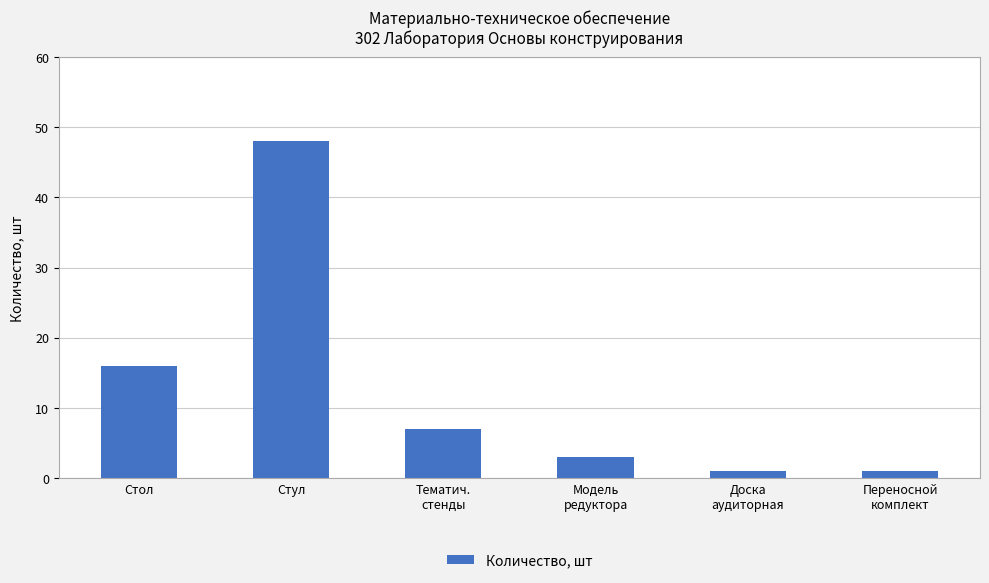

How many distinct data groups are displayed?

1